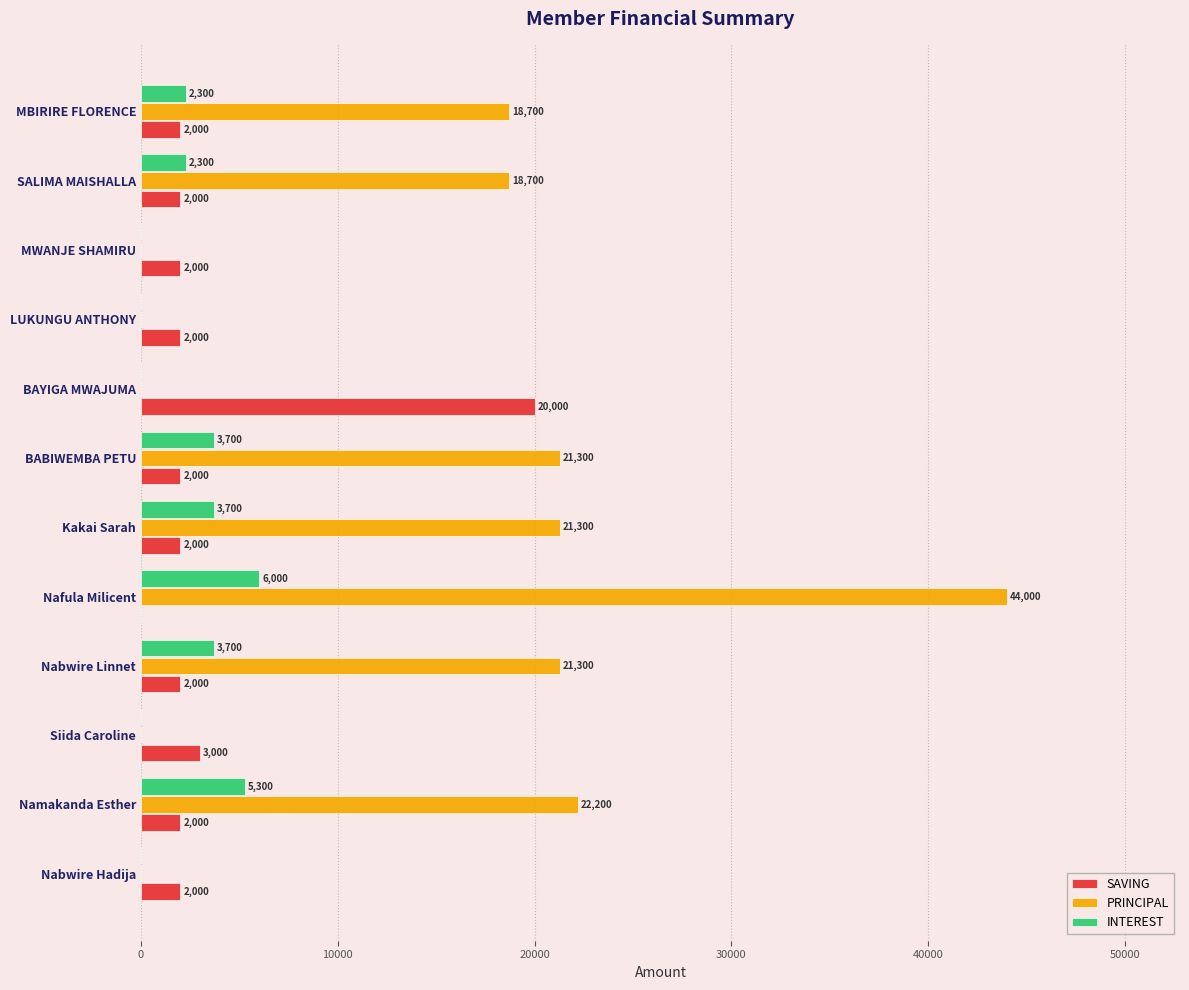

What is the highest value of the INTEREST series?

6000